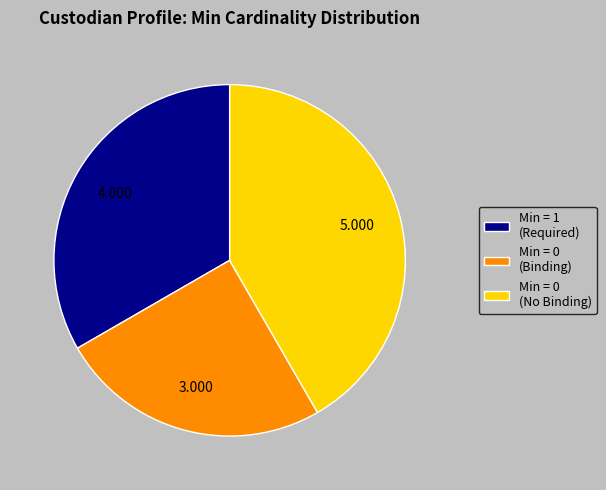

Combined, do Min = 0 (Binding) and Min = 1 (Required) account for over 50%?

Yes